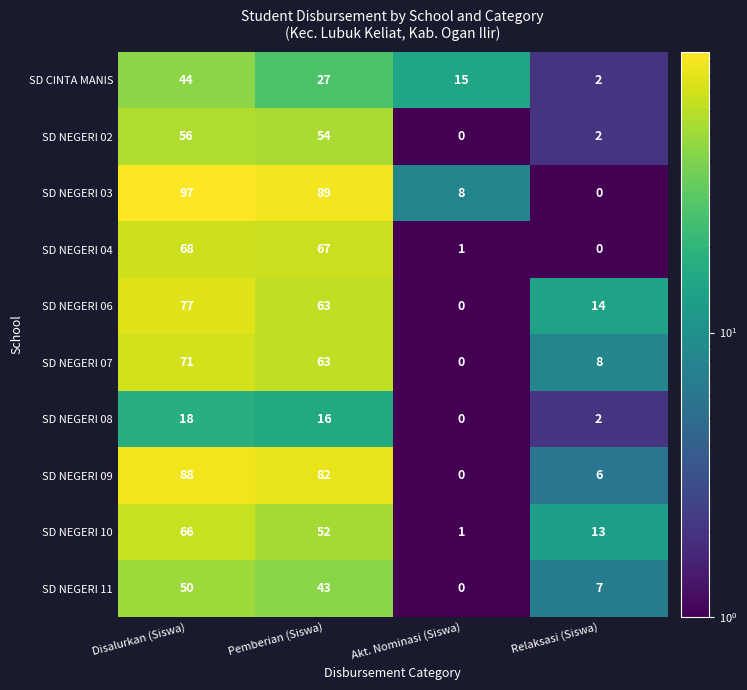

At how many categories does at least one series exceed 41?

2